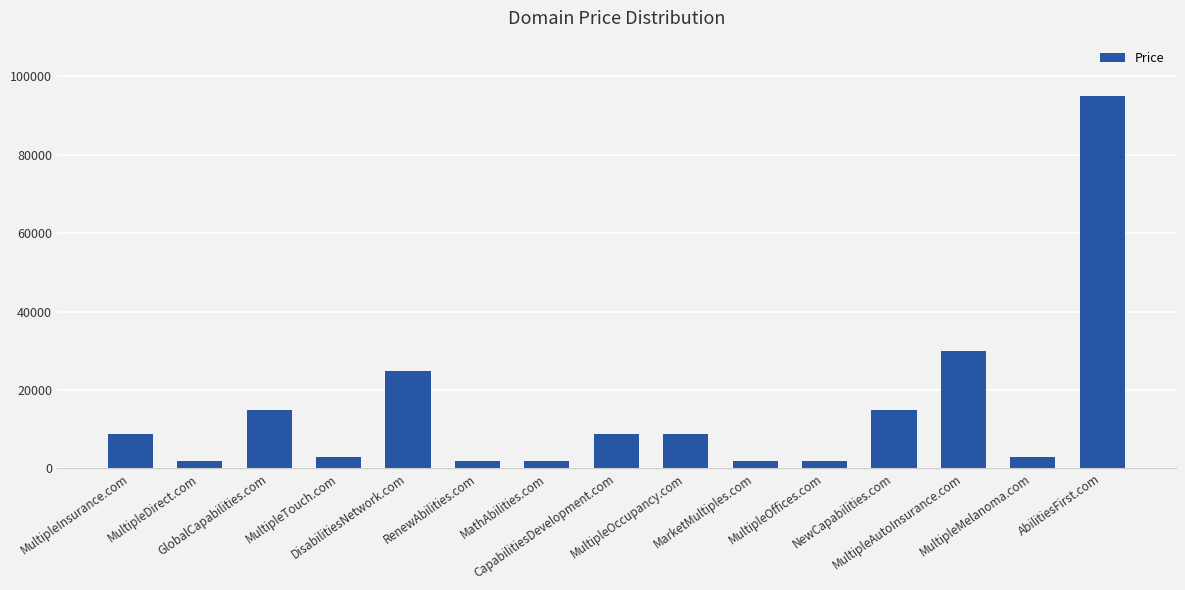

How many bars are there in total?

15